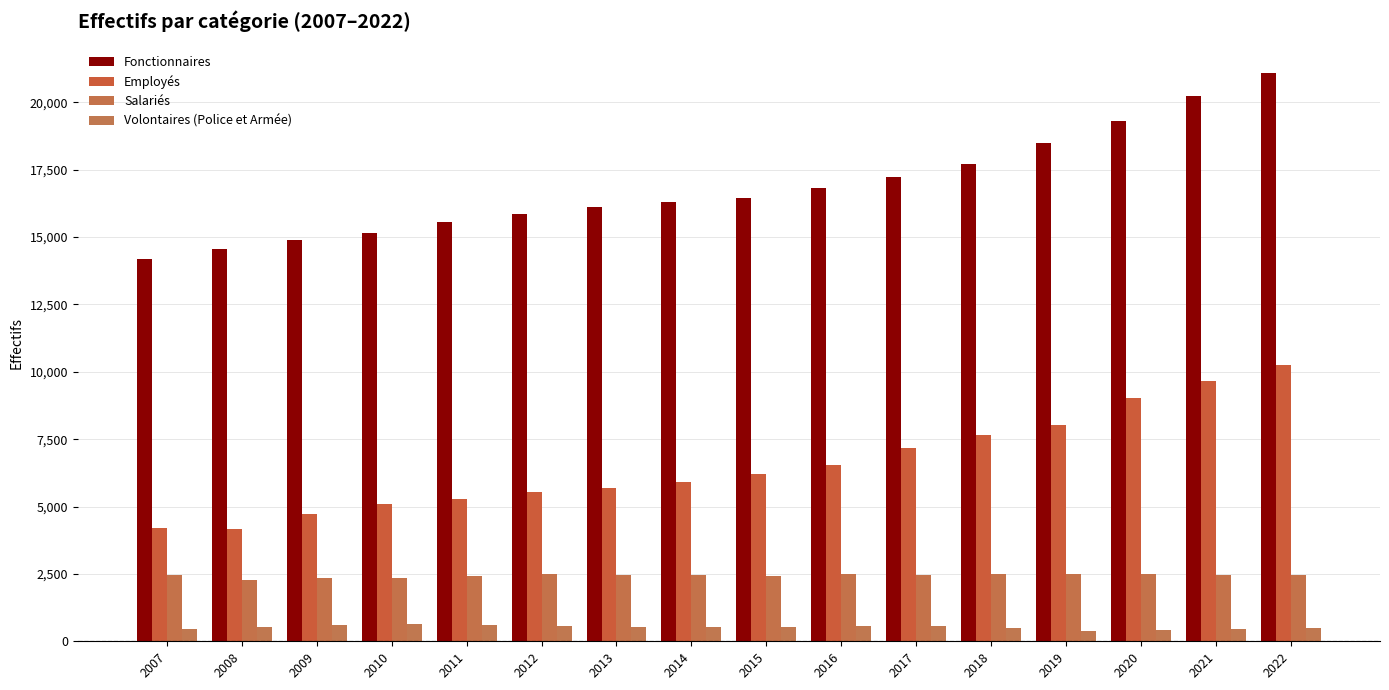

Reading left to right, list all the values displayed in this chart.

Fonctionnaires: 14203	14551	14888	15169	15551	15868	16134	16296	16443	16825	17215	17699	18479	19292	20239	21098
Employés: 4199	4155	4715	5101	5275	5544	5671	5914	6215	6548	7169	7666	8038	9027	9666	10237
Salariés: 2448	2291	2335	2360	2419	2483	2475	2449	2431	2489	2472	2502	2482	2491	2472	2454
Volontaires (Police et Armée): 441	512	597	655	601	552	529	512	524	583	560	507	385	421	467	486